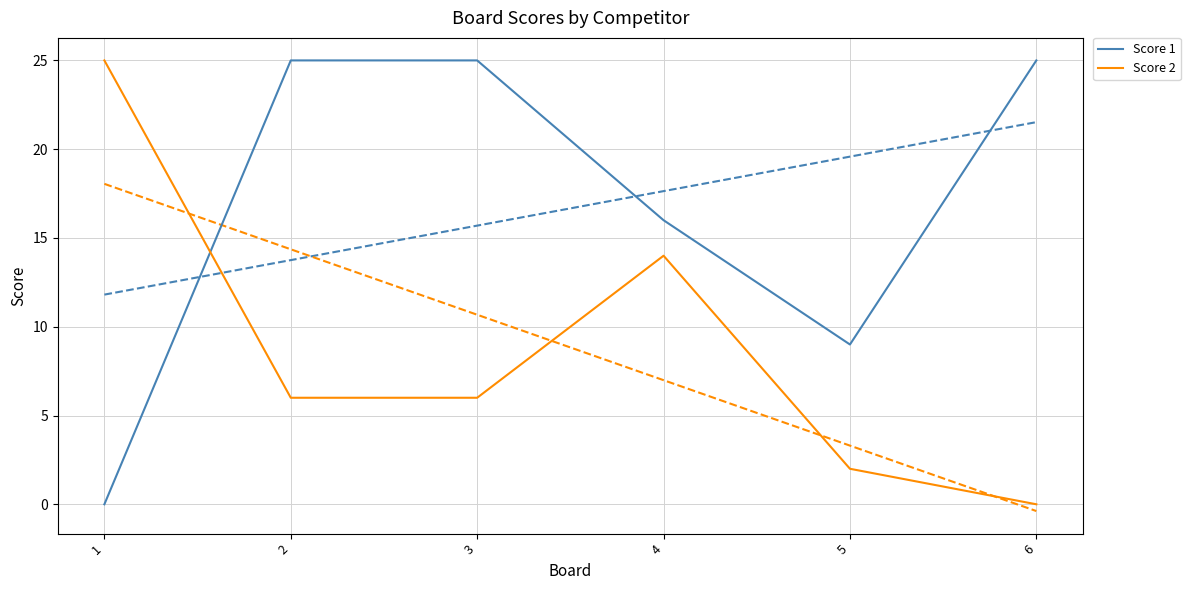

Is it true that Score 2 equals 14 at 4?

True